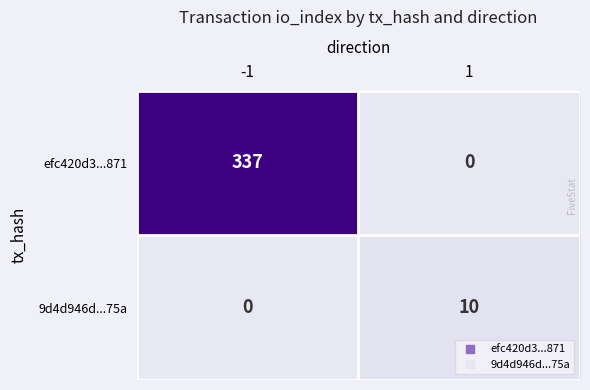

Reading right to left, extract all data points from this chart.

efc420d3...871: 0	337
9d4d946d...75a: 10	0